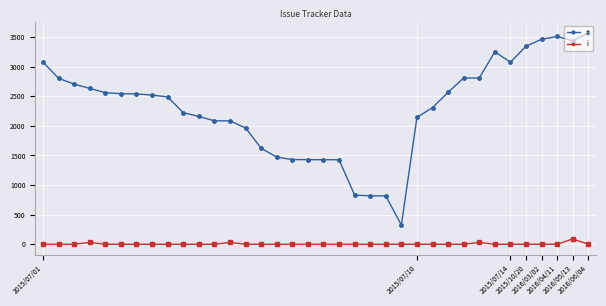

What are all the series names shown in the legend?

#, i